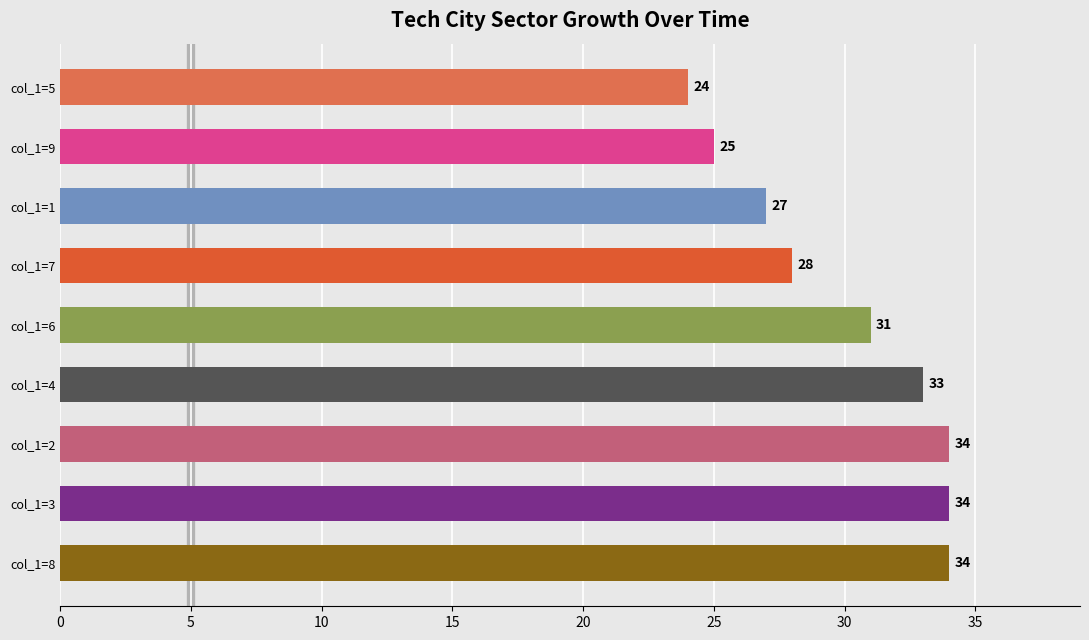

The chart shows a value of 24 at col_1=5. True or false?

True